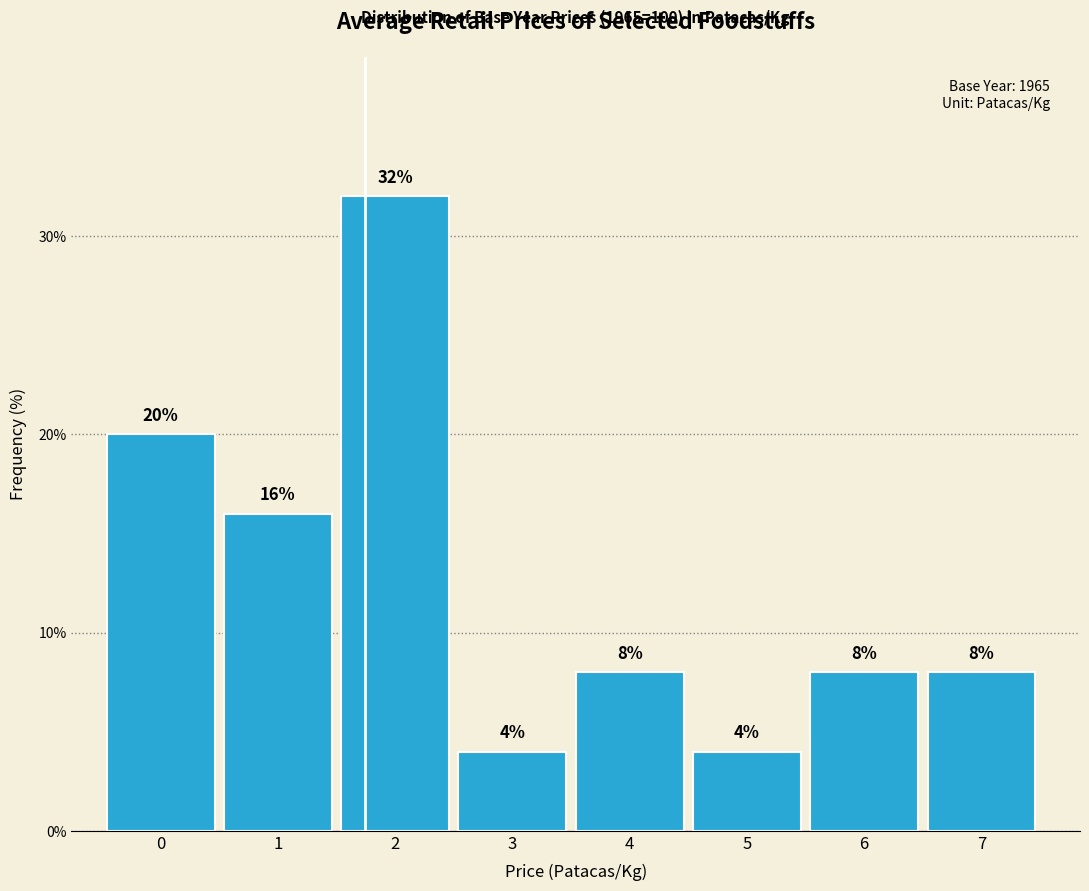

Reading right to left, list all the values displayed in this chart.

7=8	6=8	5=4	4=8	3=4	2=32	1=16	0=20